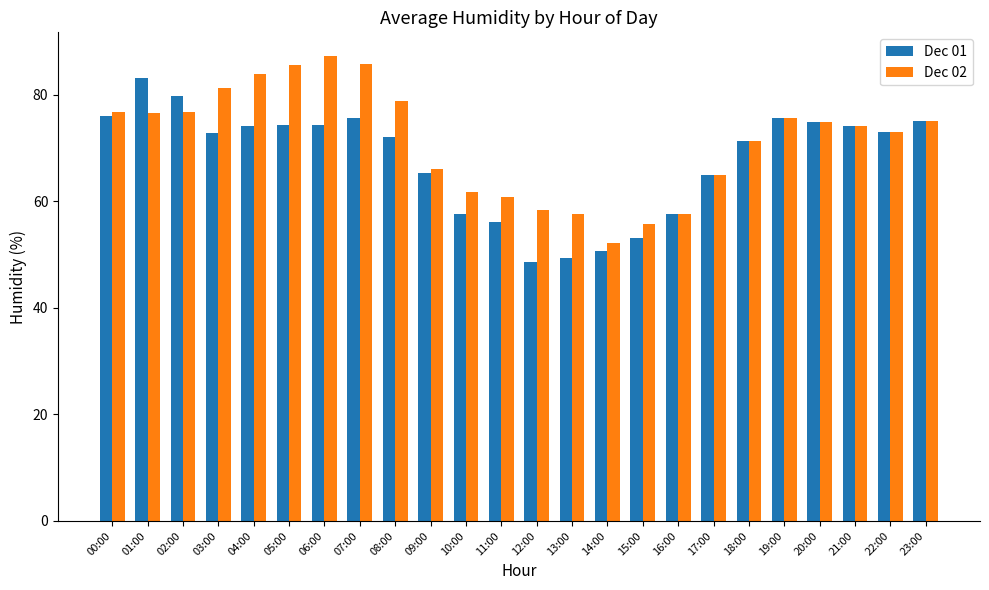

Is the value of Dec 01 at 08:00 greater than the value of Dec 02 at 14:00?

Yes